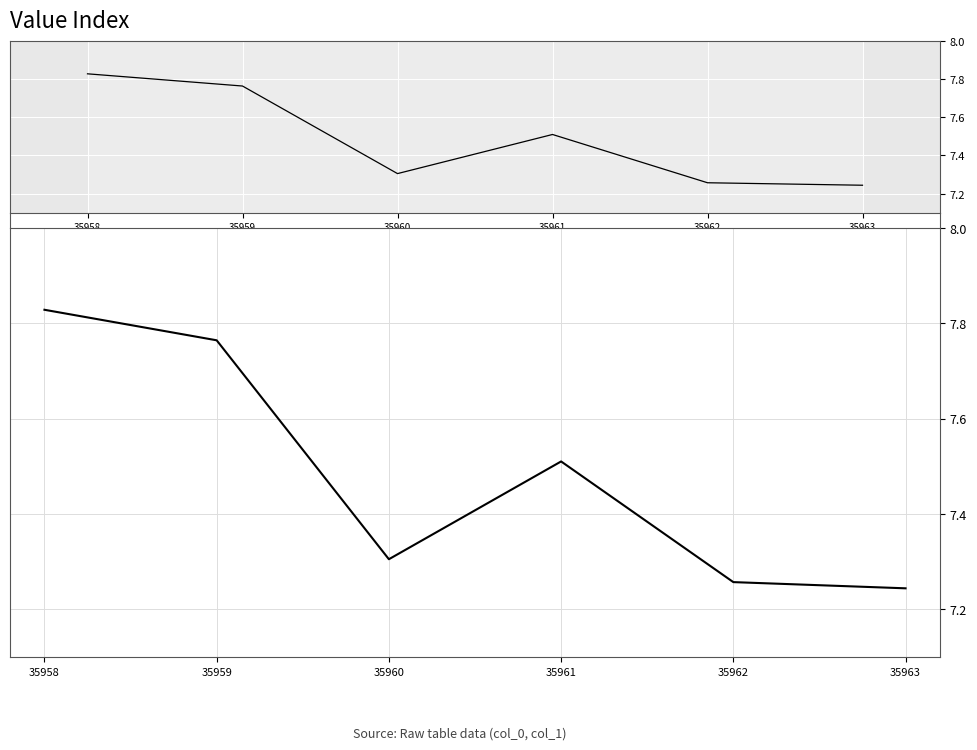

What is the sum of the values at 35962 and 35963?

14.5